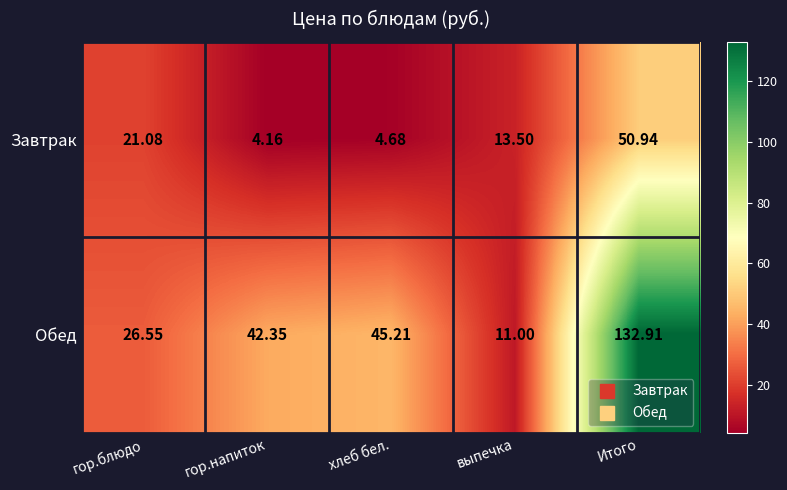

At выпечка, list the series in order from smallest to largest.

Обед, Завтрак